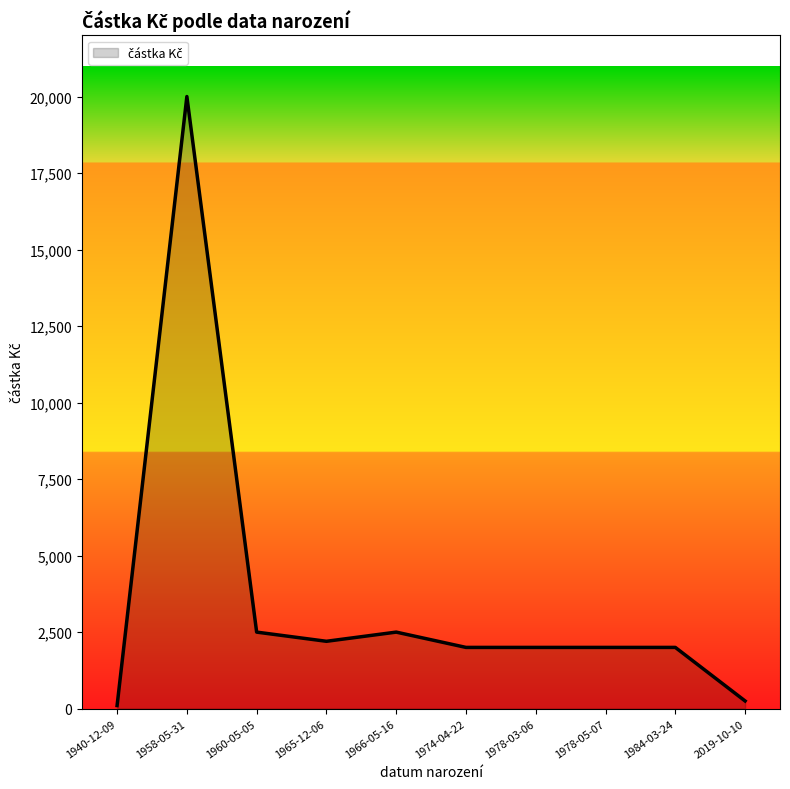

True or false: the data shows 2925 at 1978-05-07.

False